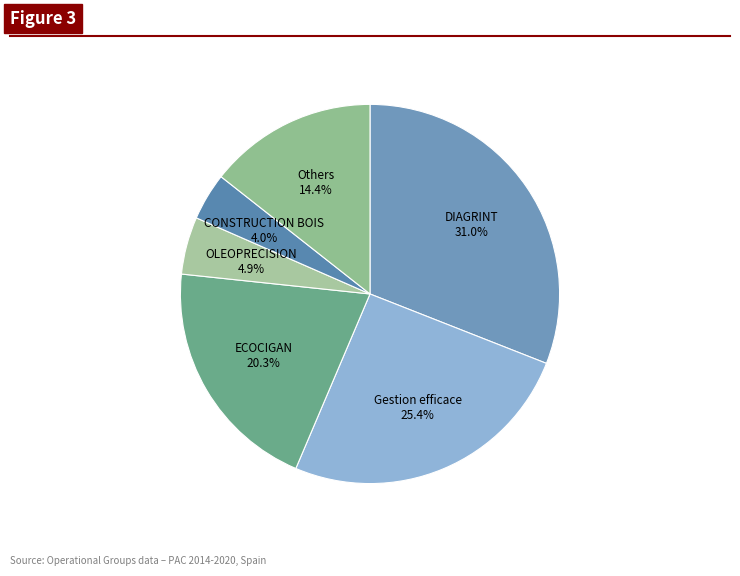

Does any single category account for the majority?

No